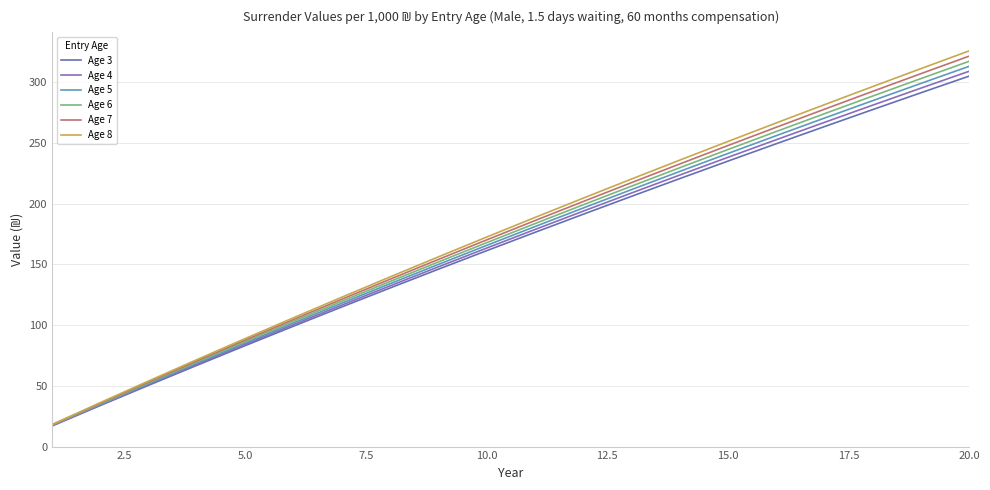

What is the greatest value displayed?

325.9